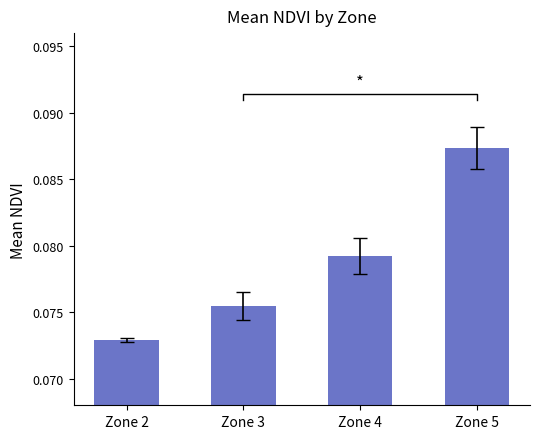

At which category does the chart reach its peak across all series?

Zone 5